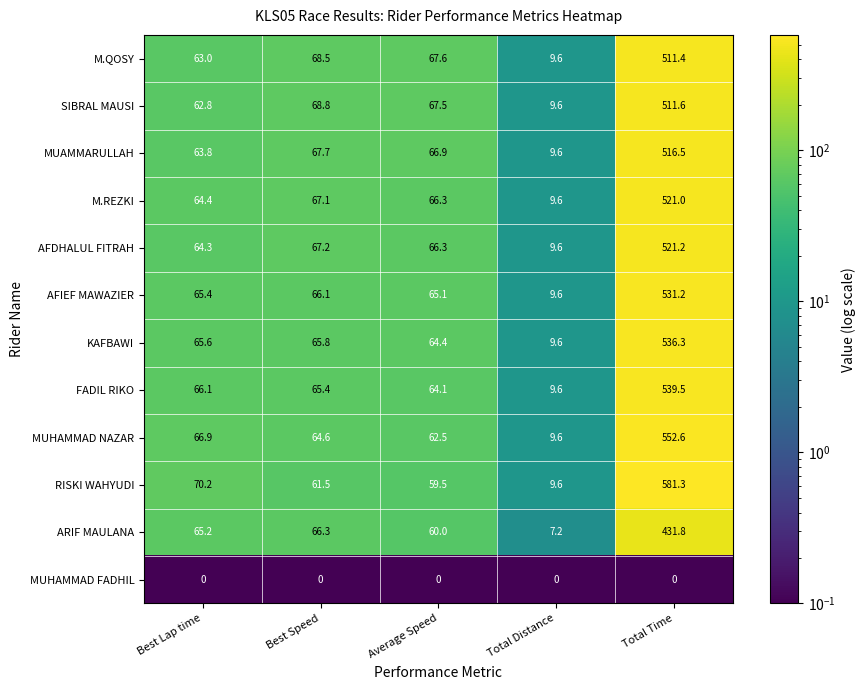

Is it true that M.QOSY equals 67.6 at Average Speed?

True